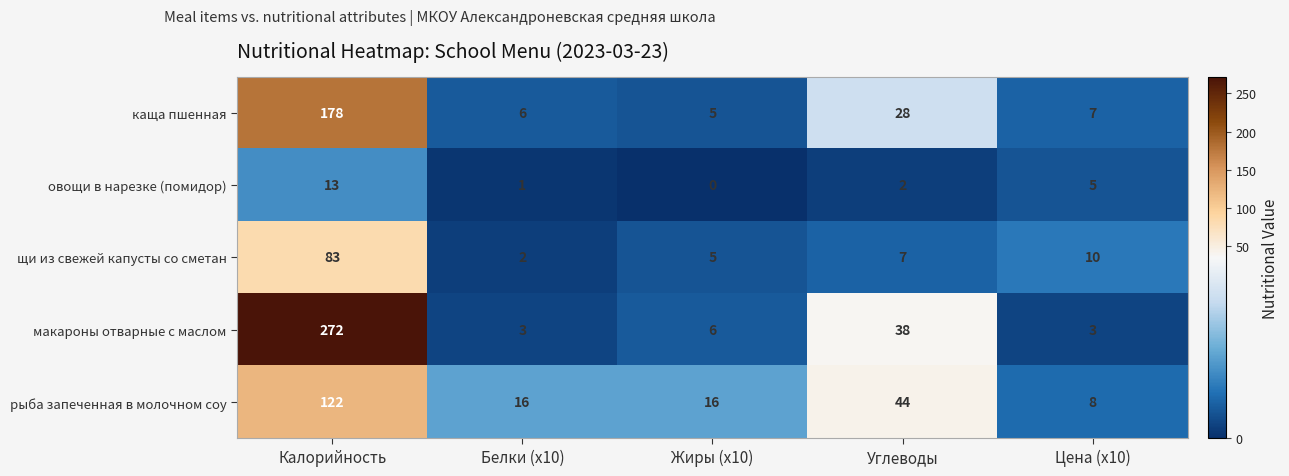

What is the difference between the maximum and minimum values in the каща пшенная series?

173